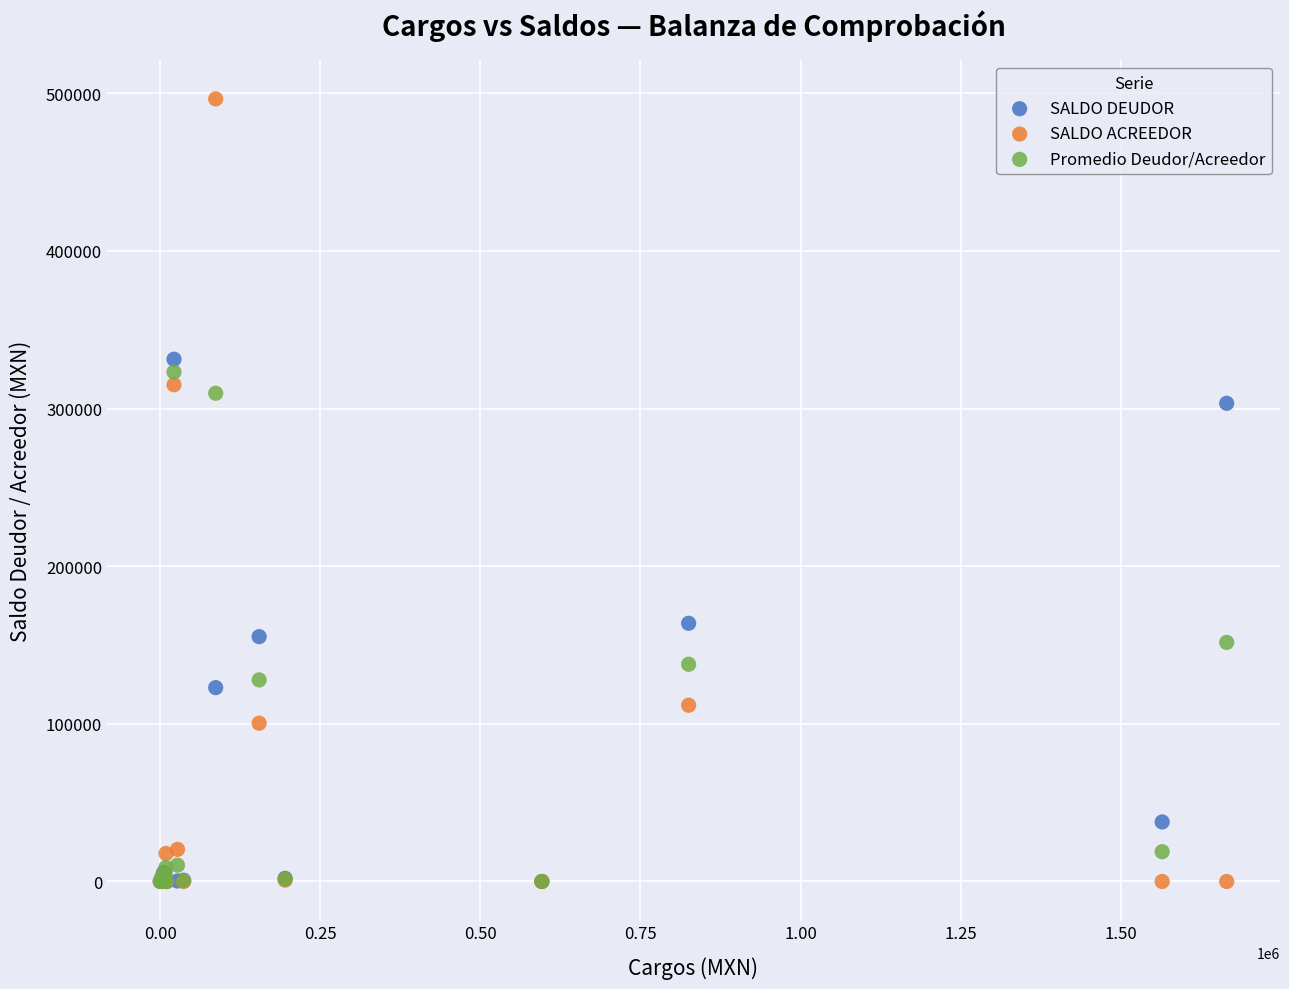

Across all series, what Y value is closest to 248194?

303290.0